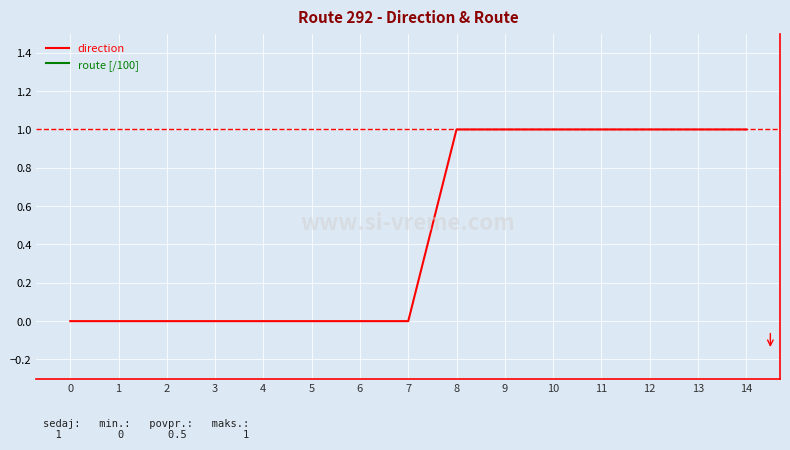

How many lines are shown in the chart?

2